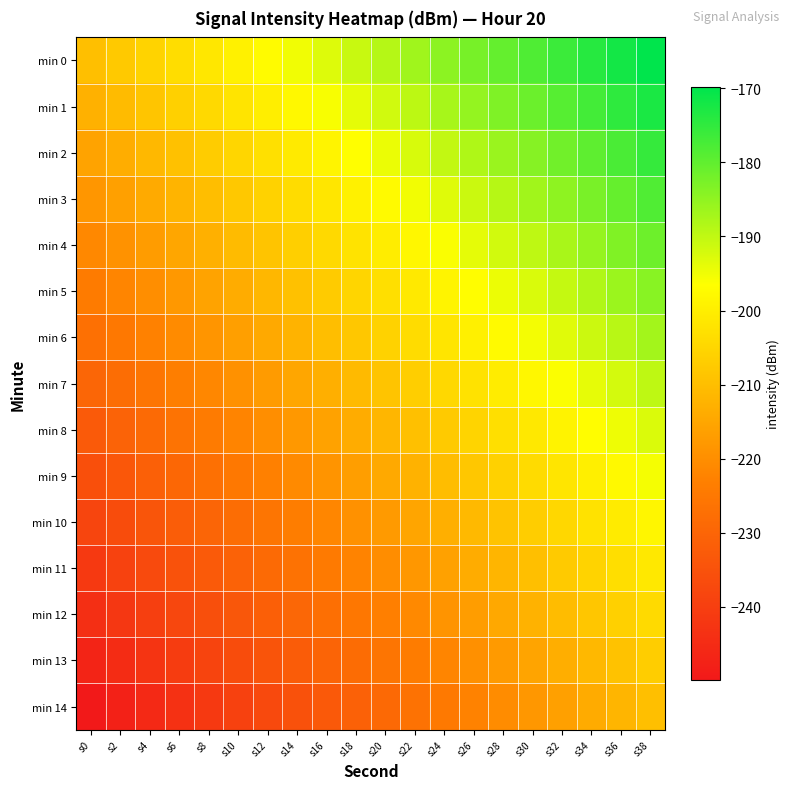

What is the maximum value shown in the chart?

-169.8